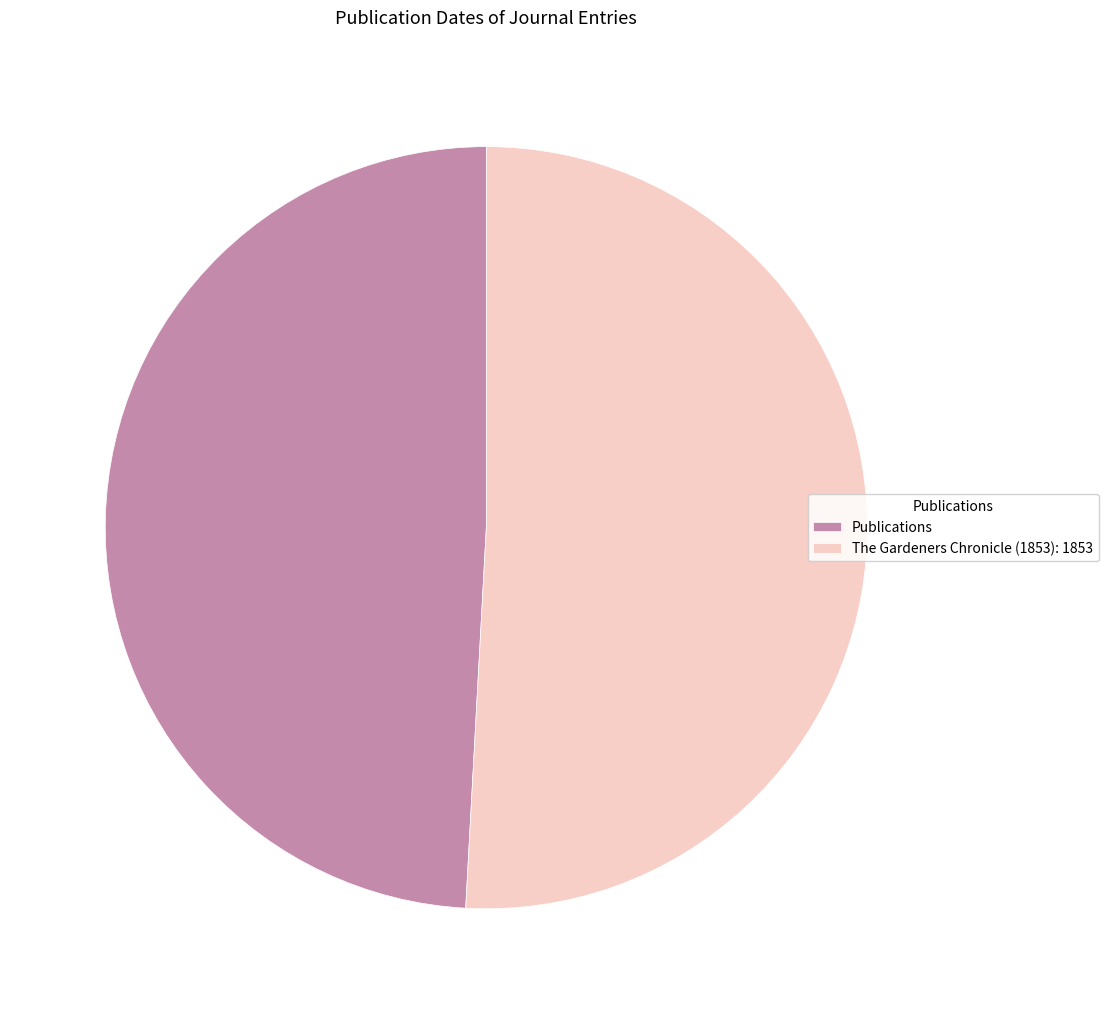

Is the sum of Publications and The Gardeners Chronicle (1853): 1853 greater than half?

Yes